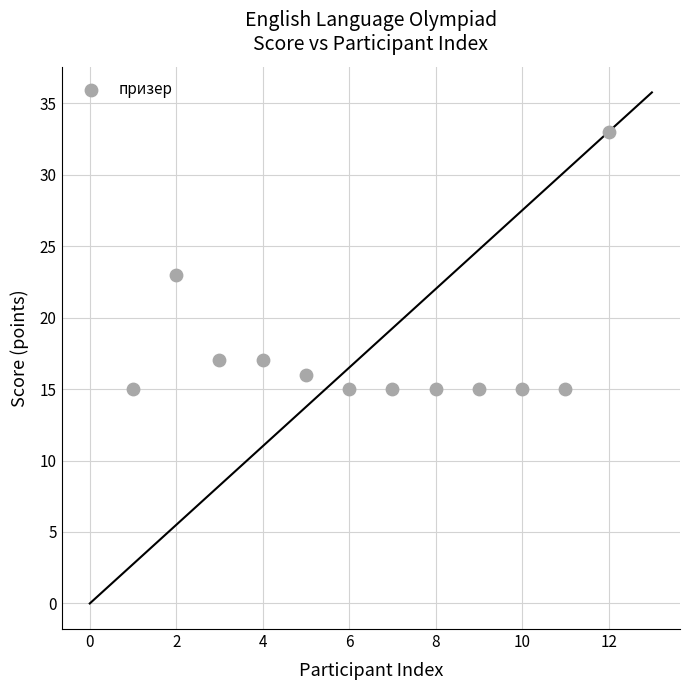

What Y value in the scatter plot is closest to 24?

23